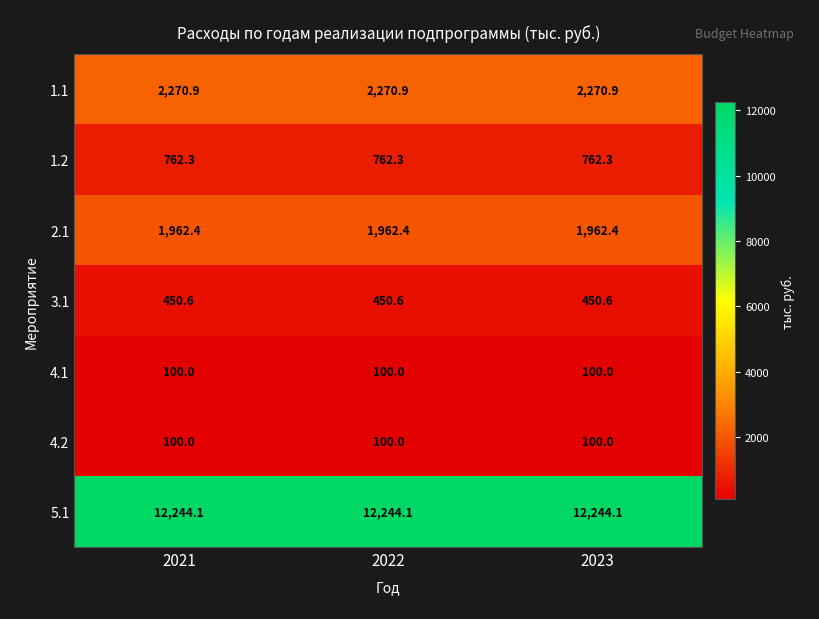

Is it true that 4.2 equals 173.5 at 2021?

False